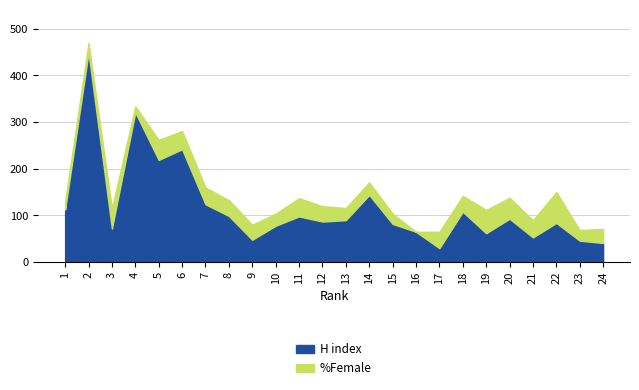

Which series has the largest total across all categories?

H index